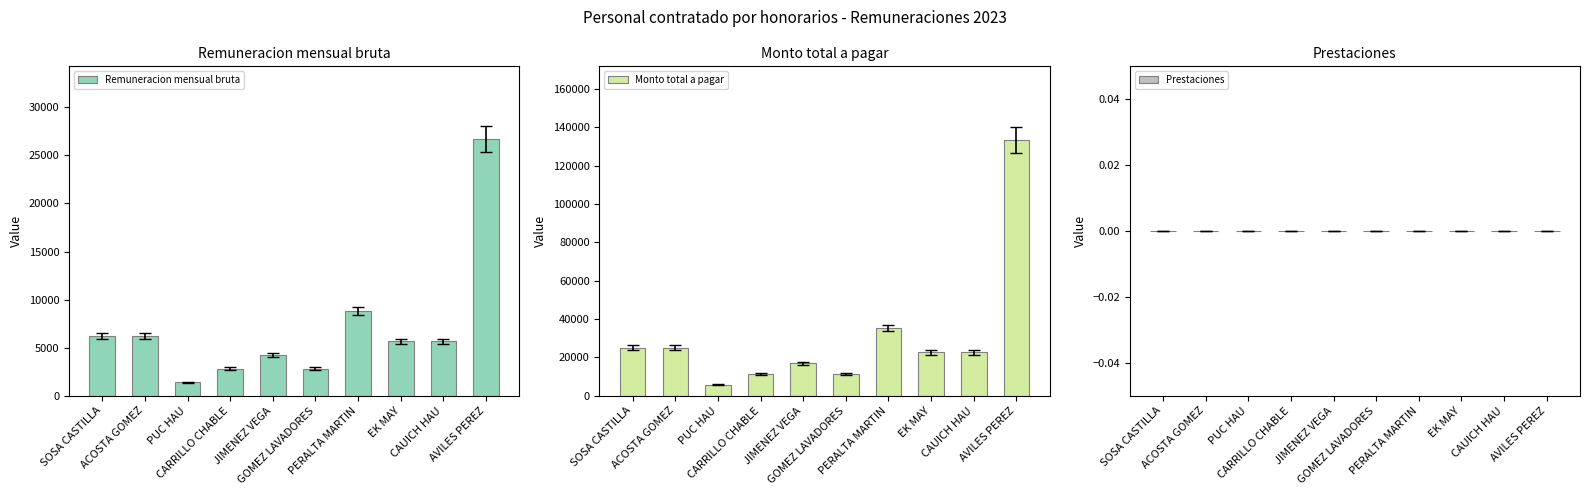

How many bars are there in each group?

3